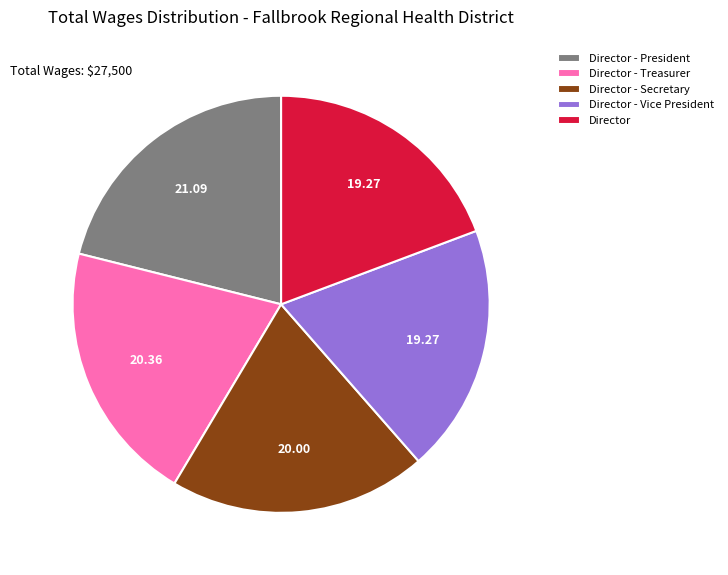

Does Director - Secretary account for over 50% of the chart?

No